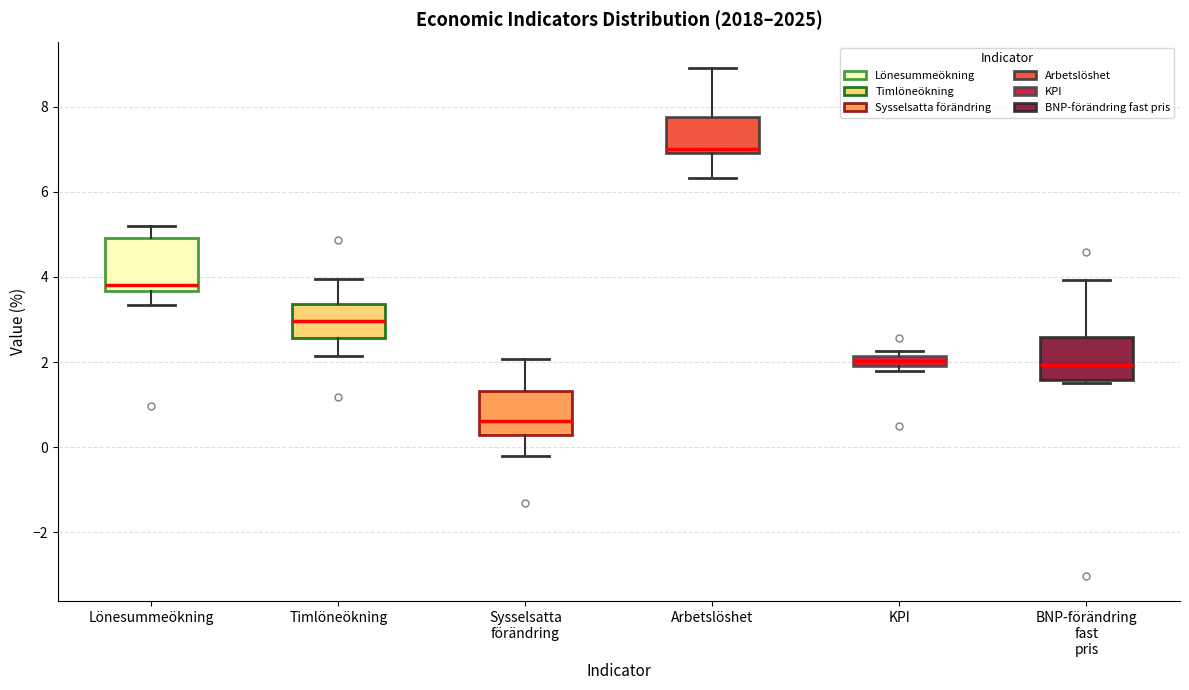

Where does the lower whisker of the box for Lönesummeökning end on the y-axis? The values are not printed on the chart, so give them approximately, as read against the axis.

3.4